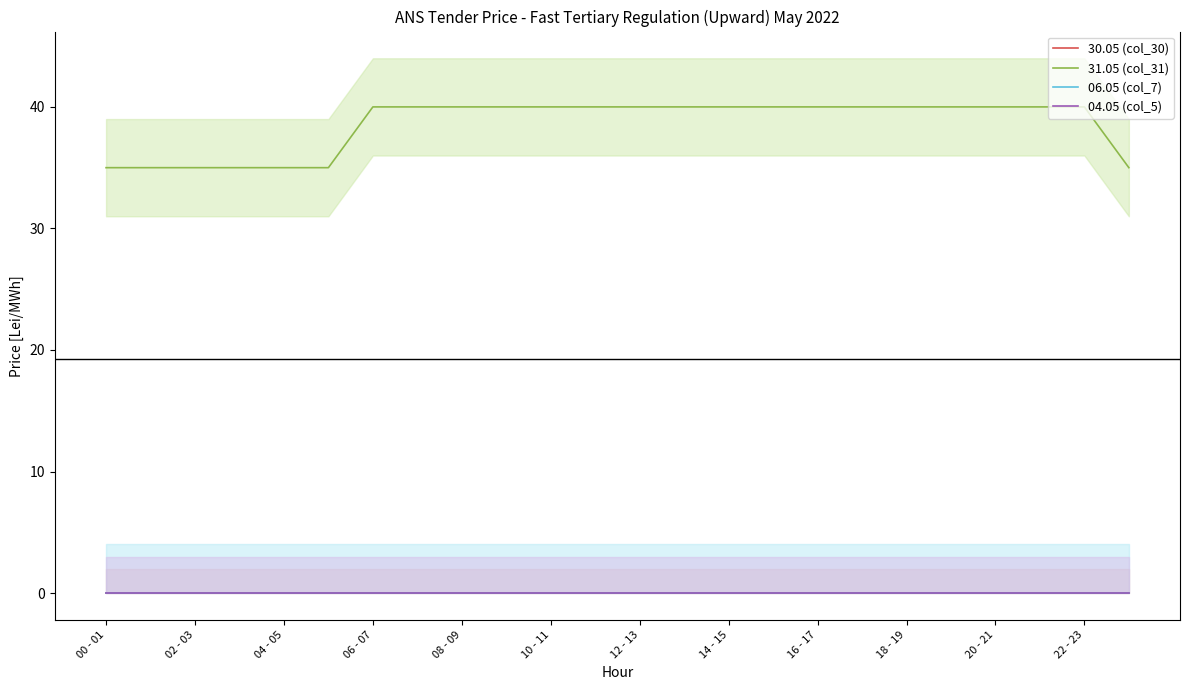

At how many categories does at least one series exceed 32?

24